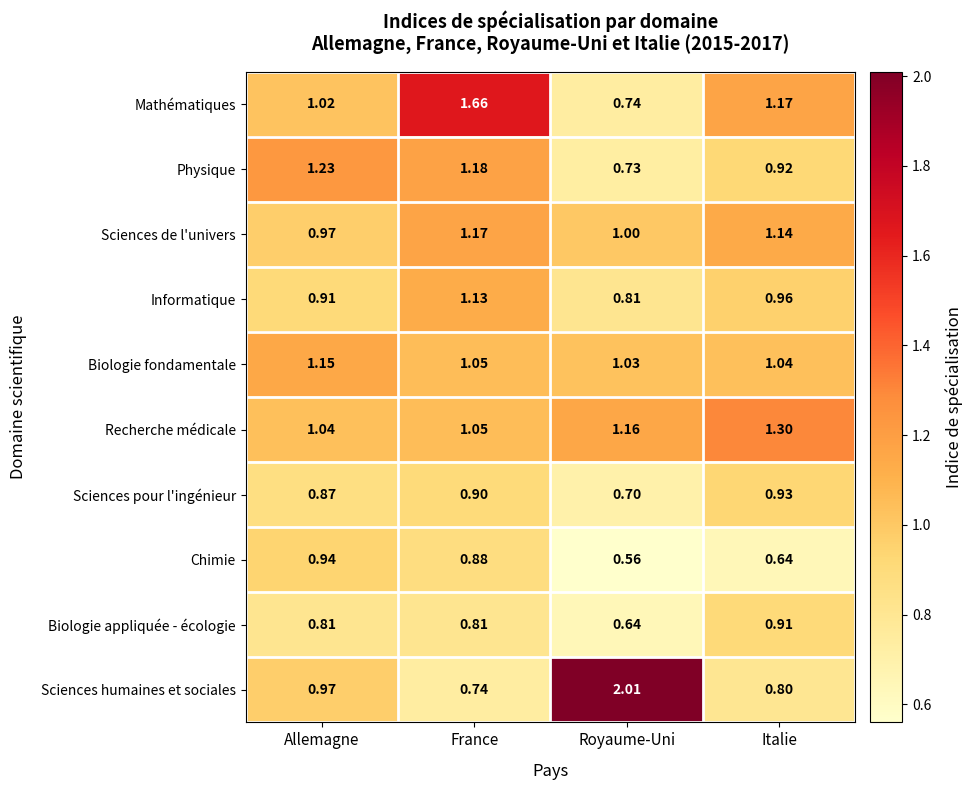

At Italie, list the series in order from largest to smallest.

Recherche médicale, Mathématiques, Sciences de l'univers, Biologie fondamentale, Informatique, Sciences pour l'ingénieur, Physique, Biologie appliquée - écologie, Sciences humaines et sociales, Chimie